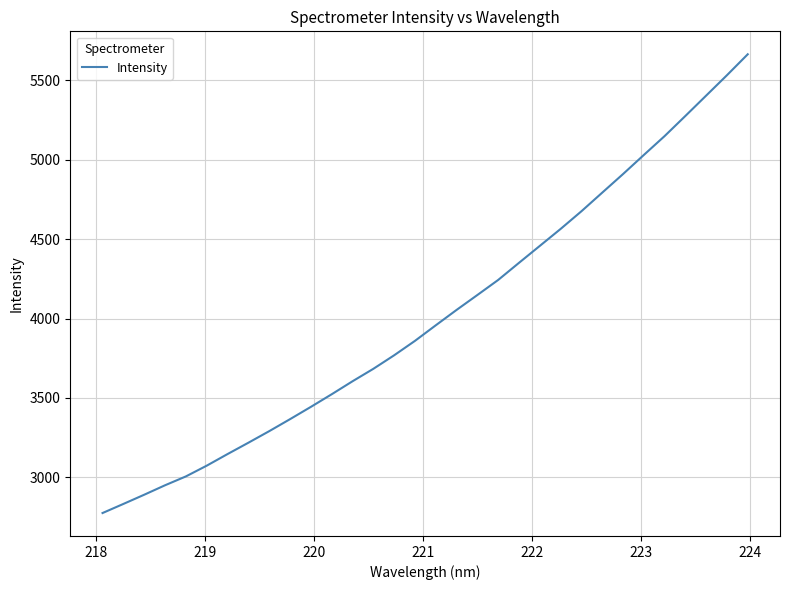

What is the minimum value shown in the chart?

2775.1